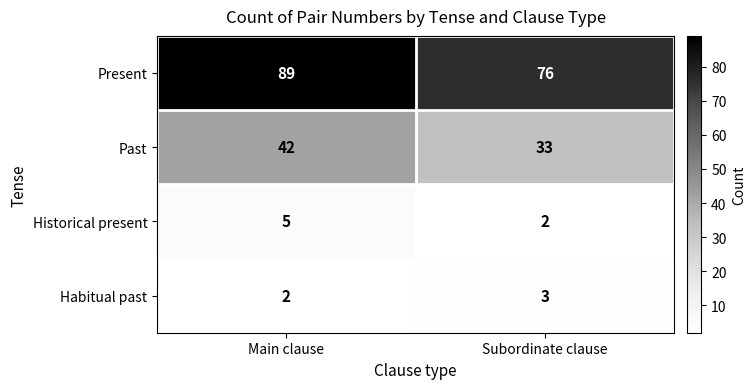

What is the difference between the maximum and minimum values in the Past series?

9